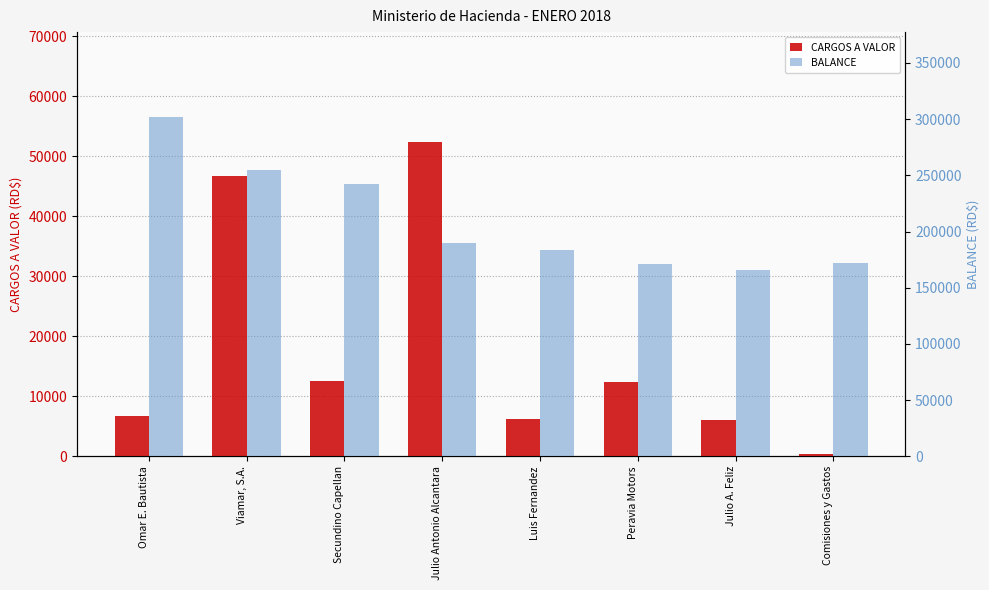

Read the BALANCE value at Omar E. Bautista.

301886.5